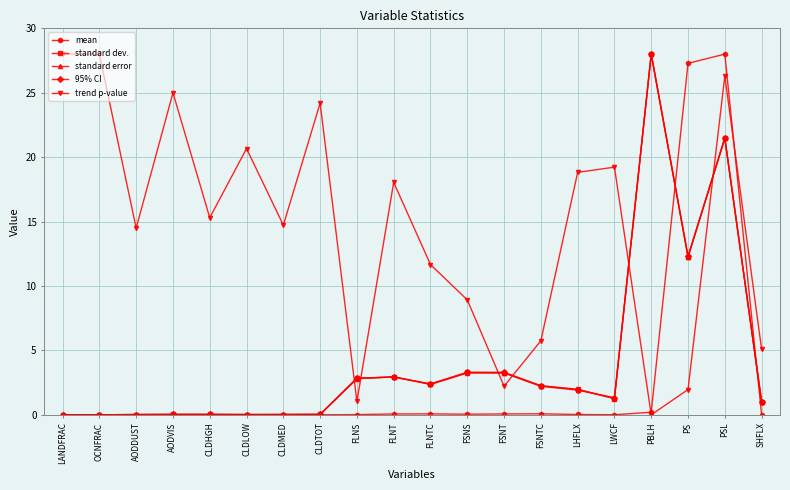

Does the chart display data point markers on the line(s)?

Yes